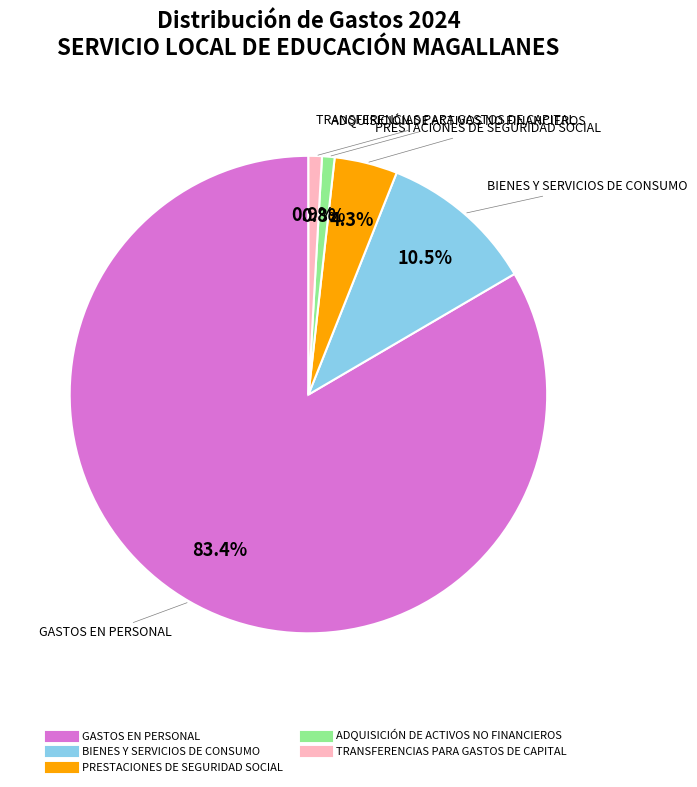

Which category accounts for the majority?

GASTOS EN PERSONAL